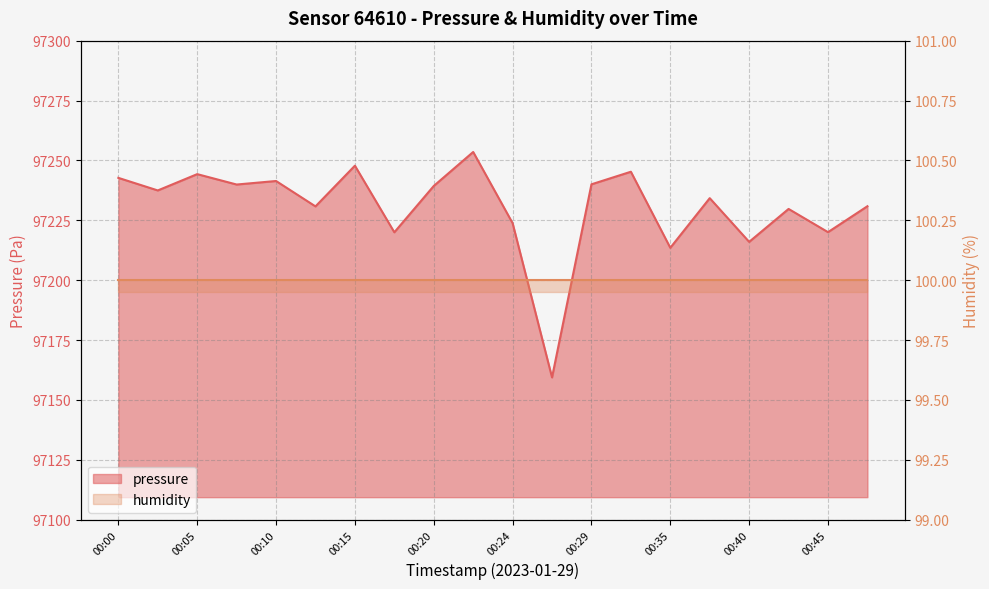

How many points are lower than both their immediate neighbors (excluding endpoints)?

8